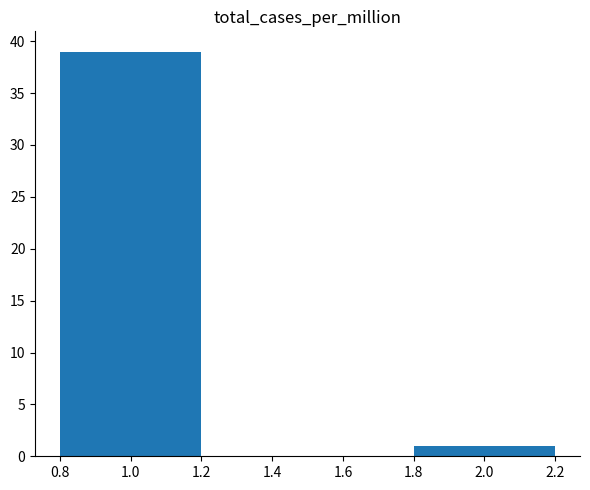

Reading left to right, list all the values displayed in this chart.

1.0=39	2.0=1